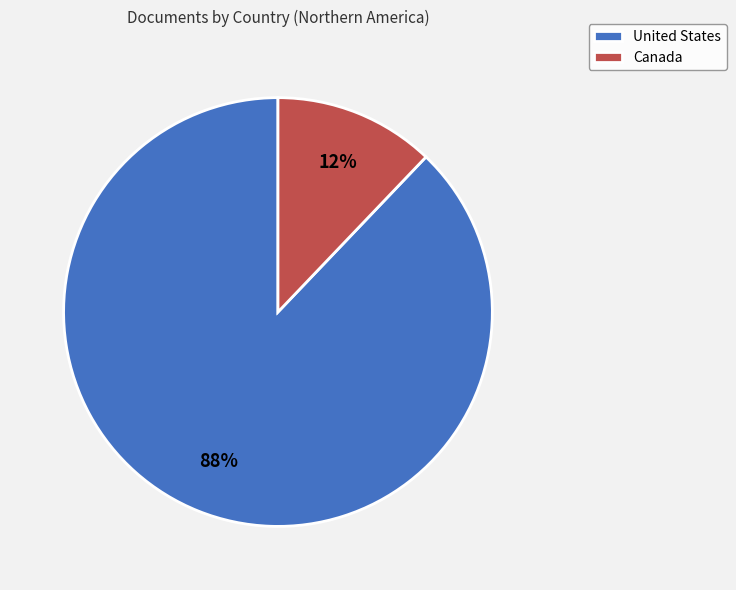

To the nearest percent, what is the difference between the Canada and United States slice percentages?

76%